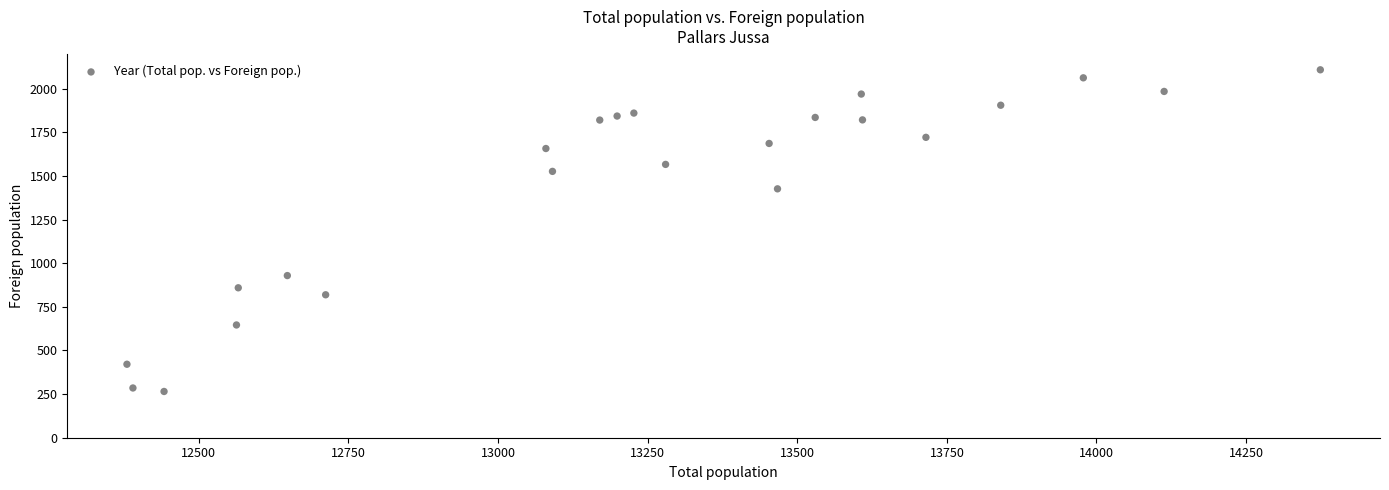

What is the range of Y values (max minus min)?

1843